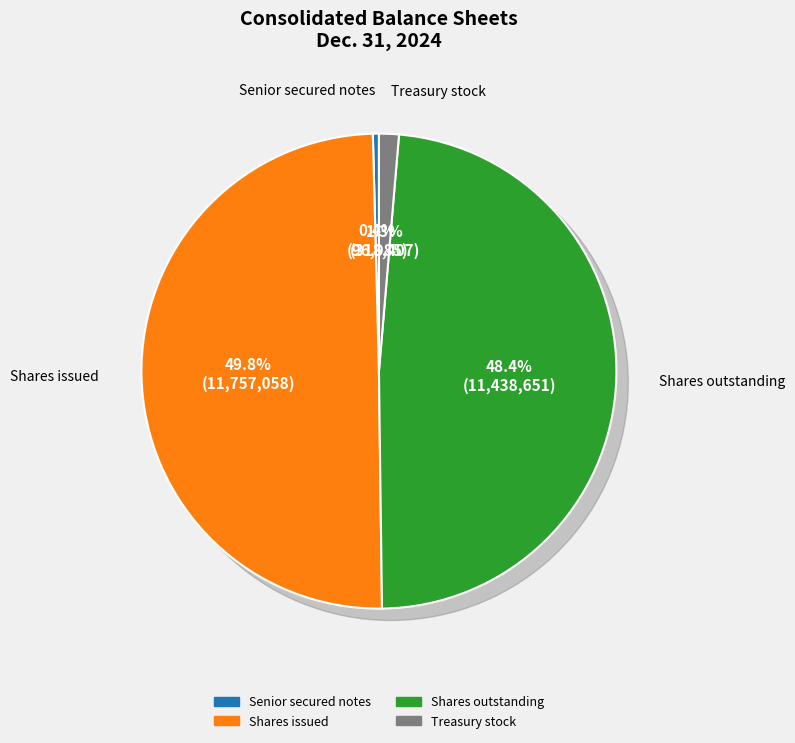

What percentage is the Common stock, shares issued slice, to the nearest percent?

50%